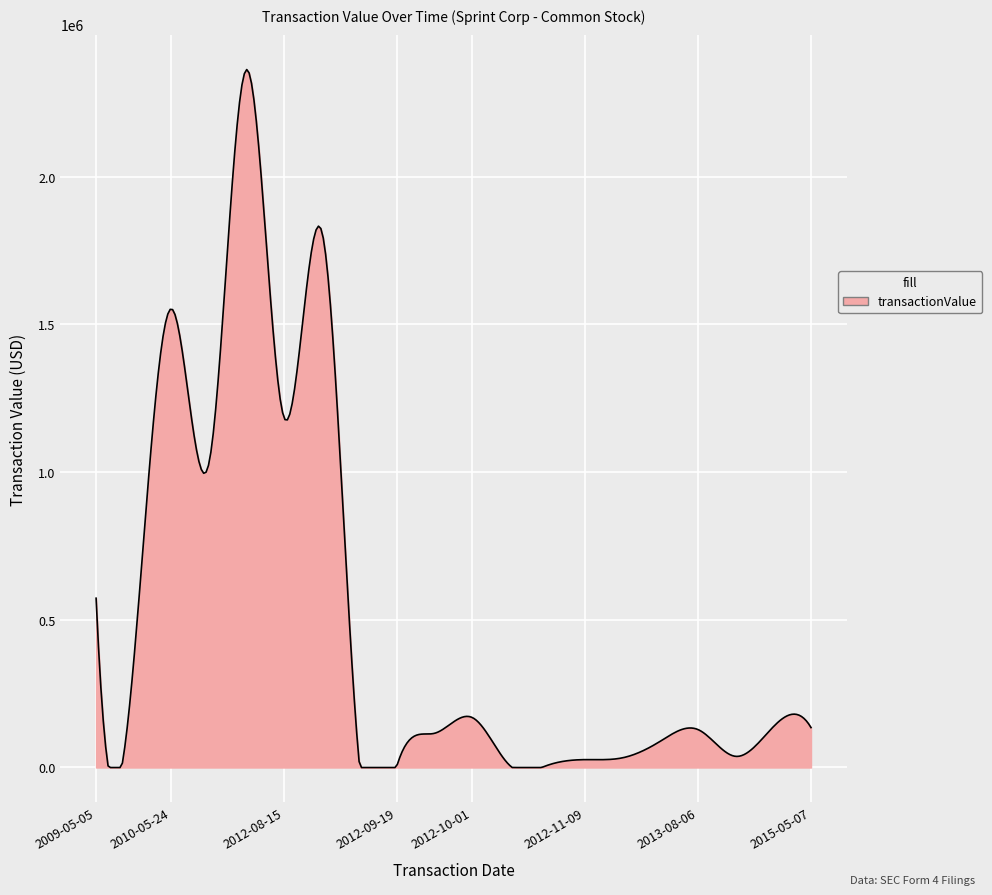

What is the maximum value shown in the chart?

2362803.8